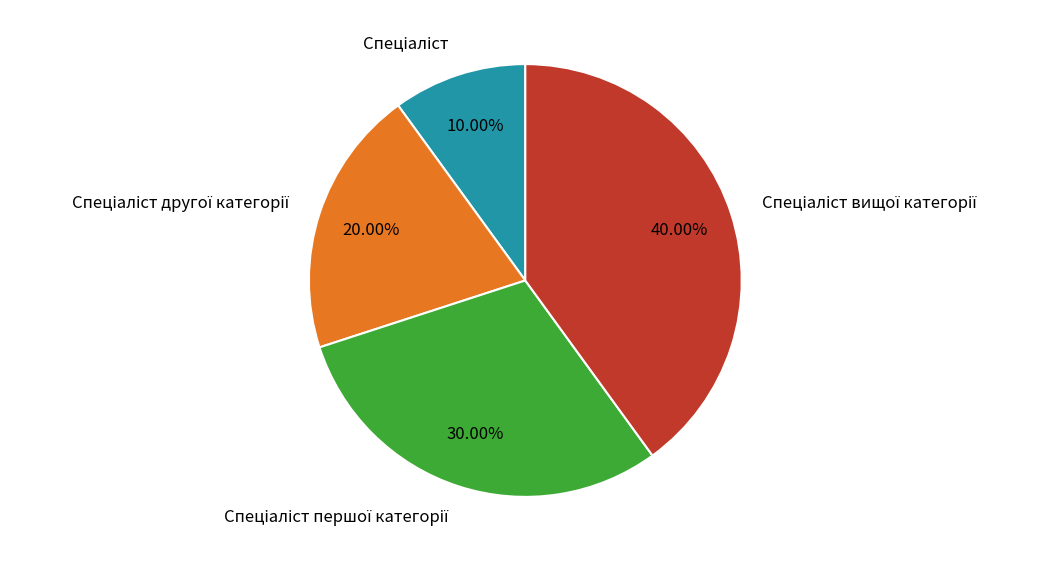

Is there any slice that represents more than half of the pie?

No